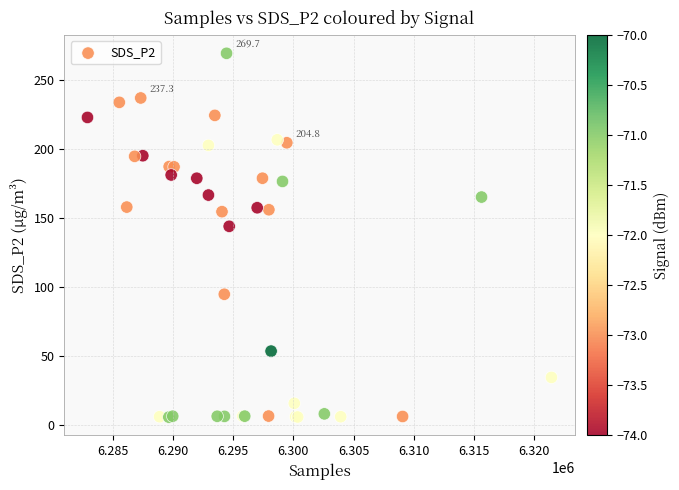

What Y value in the scatter plot is closest to 137?

144.2